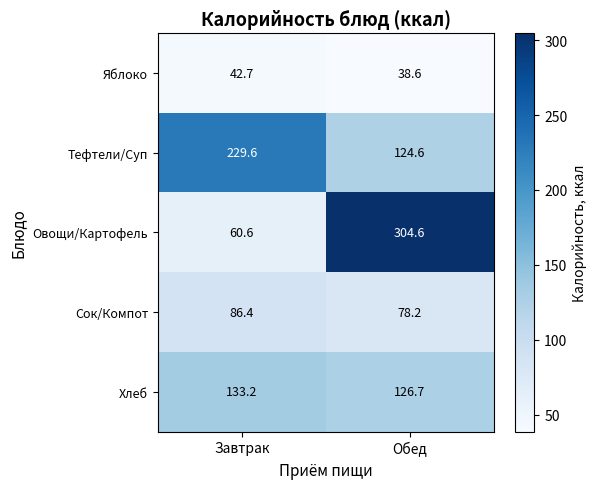

Reading right to left, what are all the values shown in this chart?

Яблоко: 38.6	42.7
Тефтели/Суп: 124.6	229.6
Овощи/Картофель: 304.6	60.6
Сок/Компот: 78.2	86.4
Хлеб: 126.7	133.2